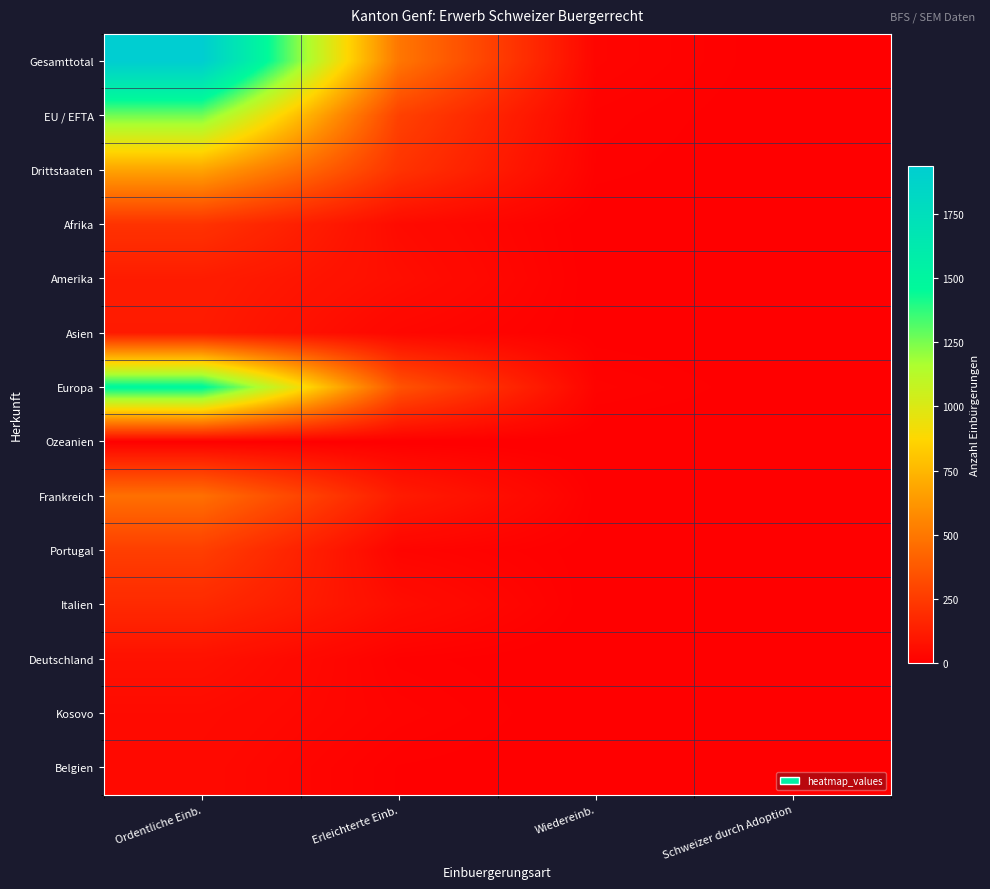

What is the total value across all series at Erleichterte Einb.?

1719